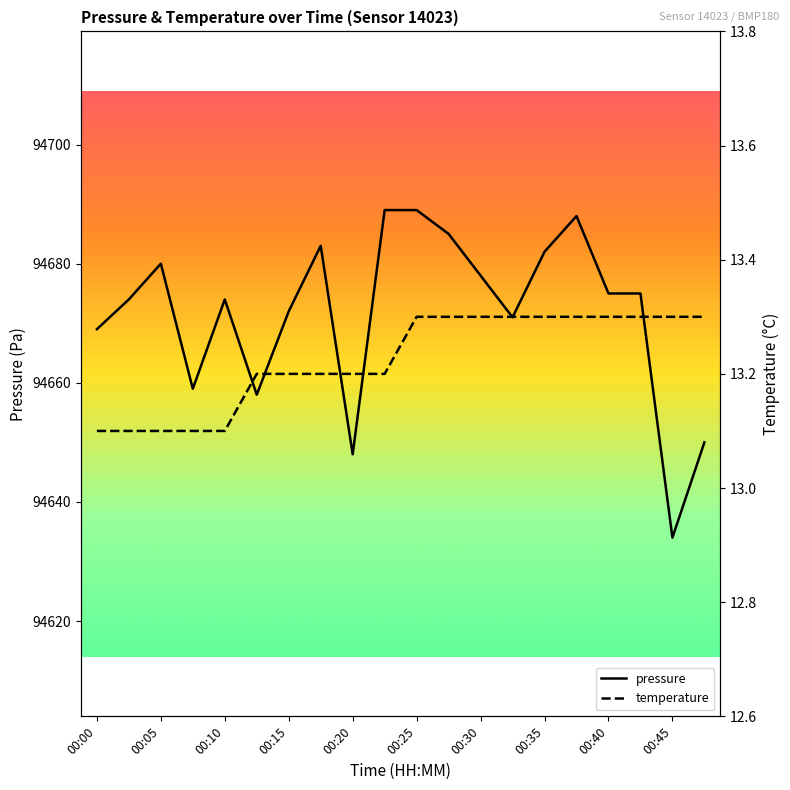

What is the highest value of the pressure series?

94689